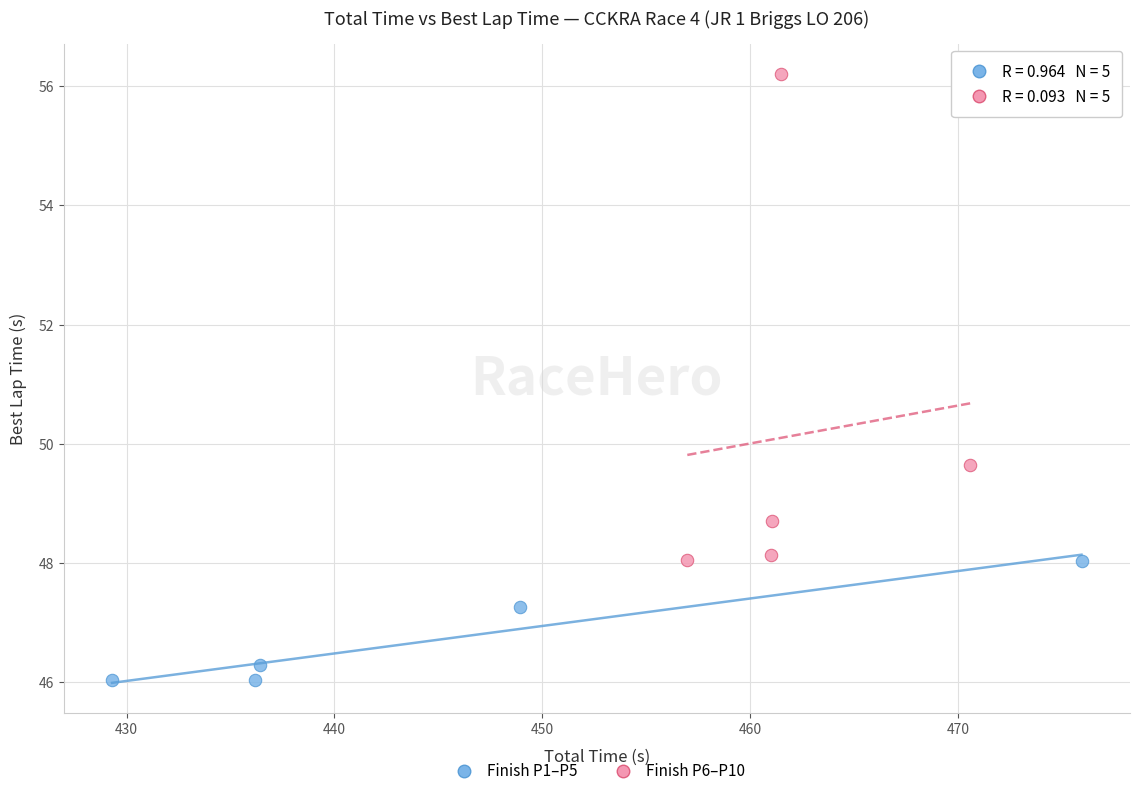

Which series has the largest Y range (max minus min)?

Finish P6–P10